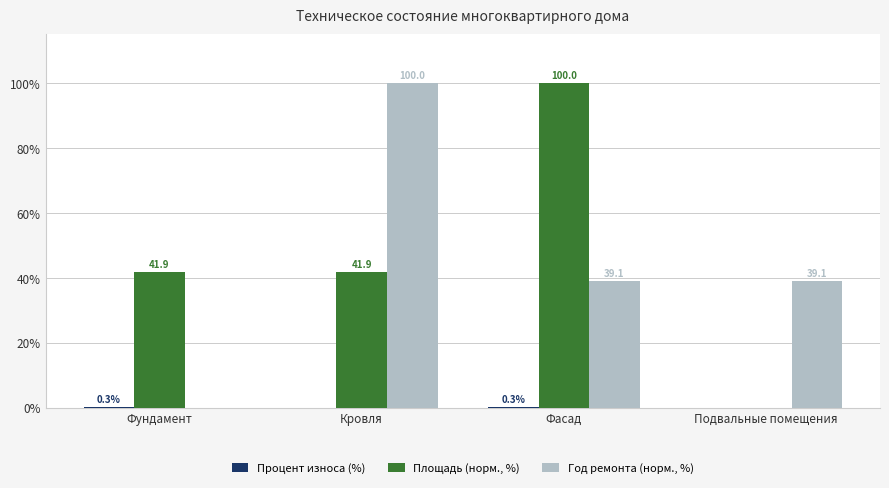

What is the average value of the Год ремонта (норм., %) series?

44.6